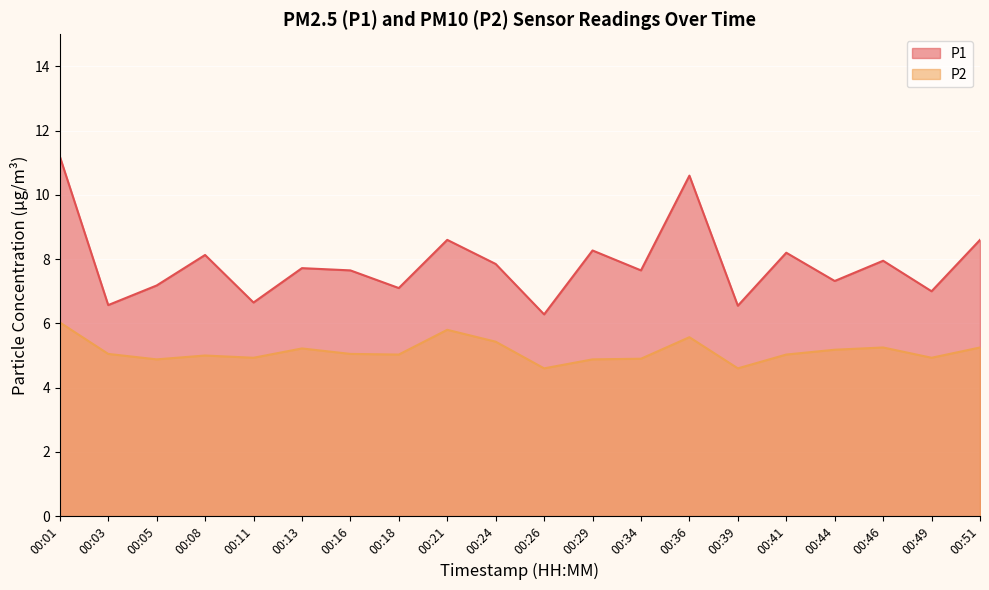

The P1 series shows 8.6 at 00:51. True or false?

True